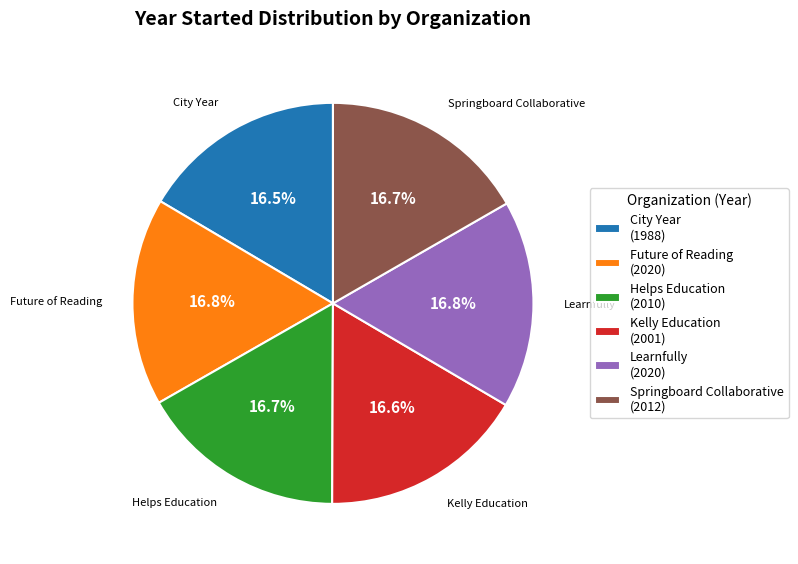

To the nearest percent, what is the average slice percentage?

17%